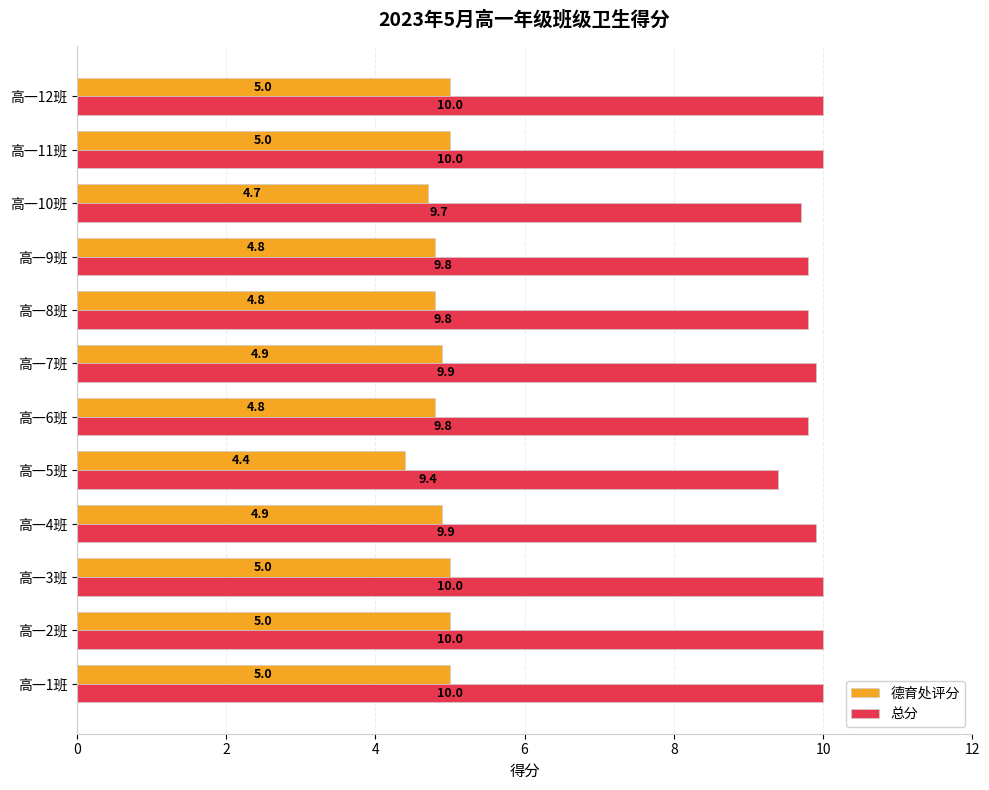

Is the value of 德育处评分 at 高一10班 greater than the value of 总分 at 高一11班?

No